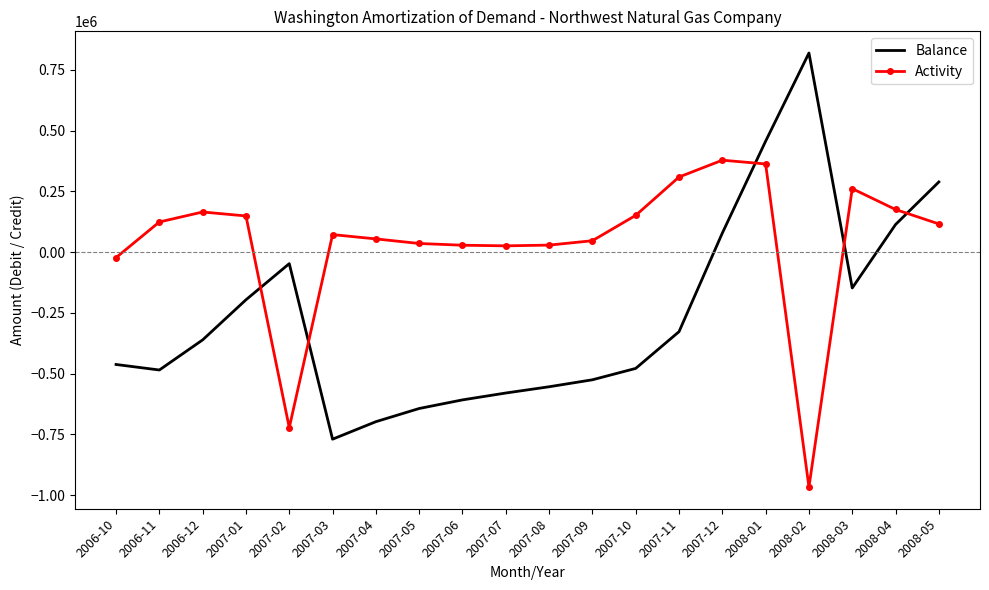

How many distinct data groups are displayed?

2